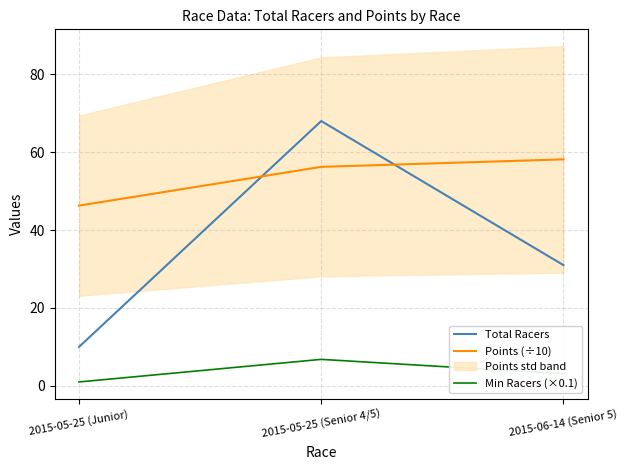

What is the label of the 3rd point from the right?

2015-05-25 (Junior)